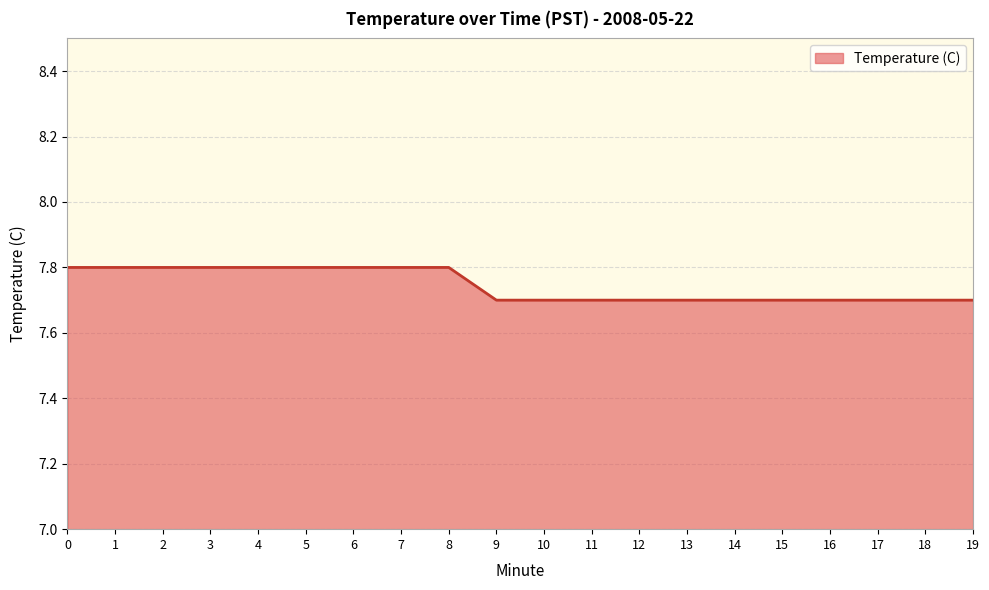

Read the value at 14.

7.7